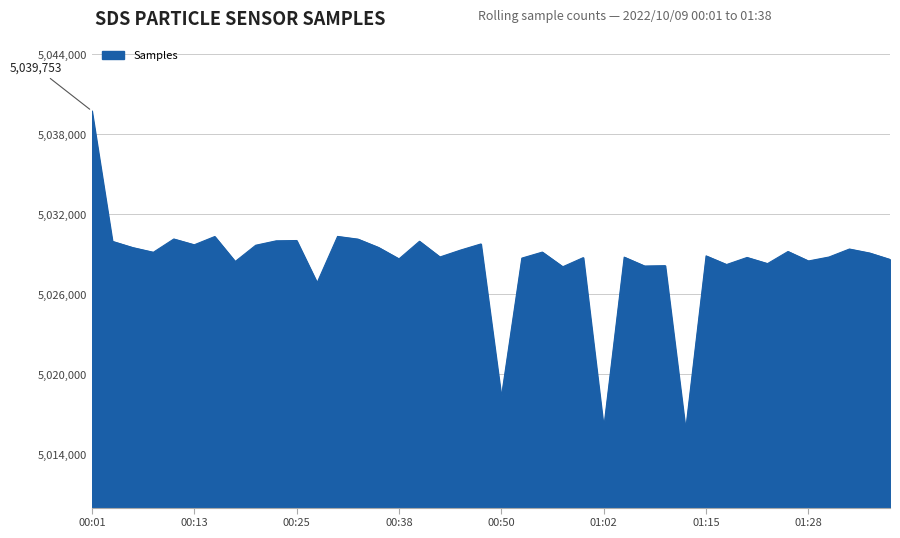

What is the maximum value shown in the chart?

5039753